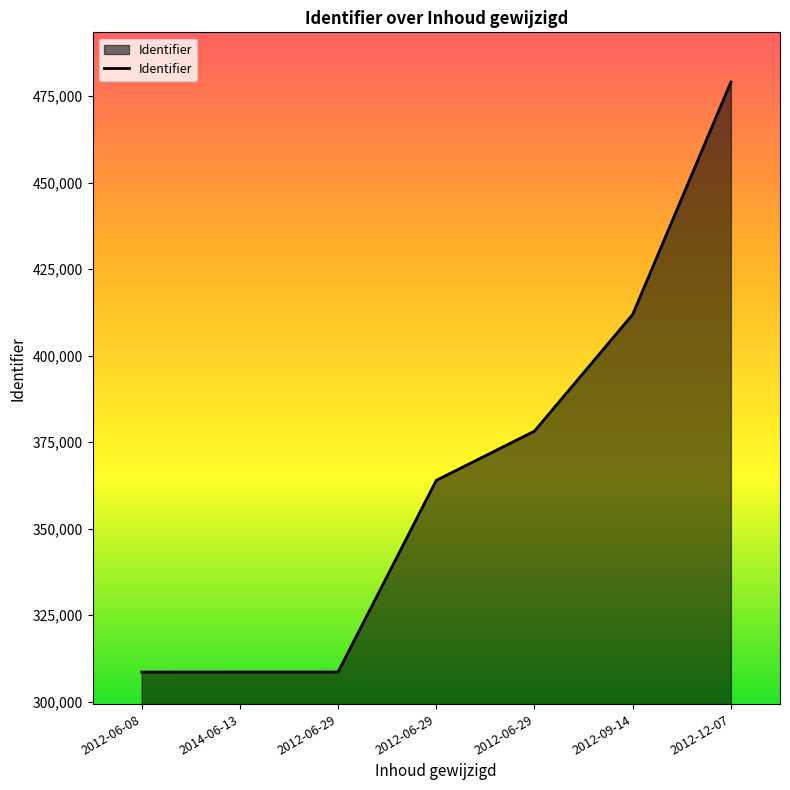

Does the chart have visible grid lines?

No